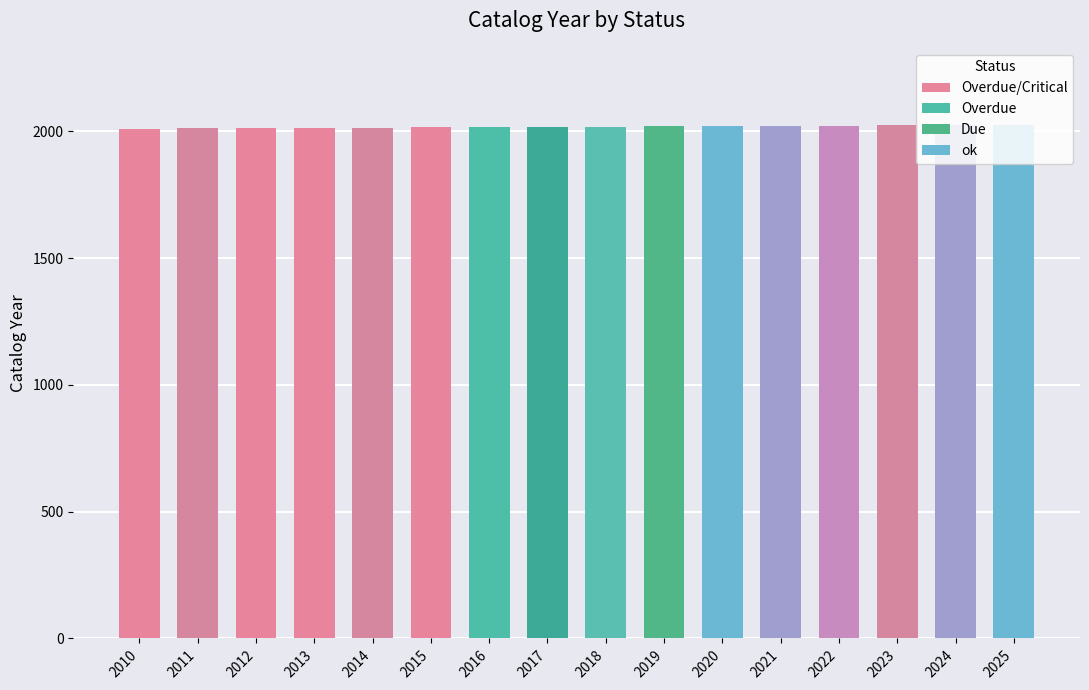

What is the change in value from 2018 to 2021?

+3